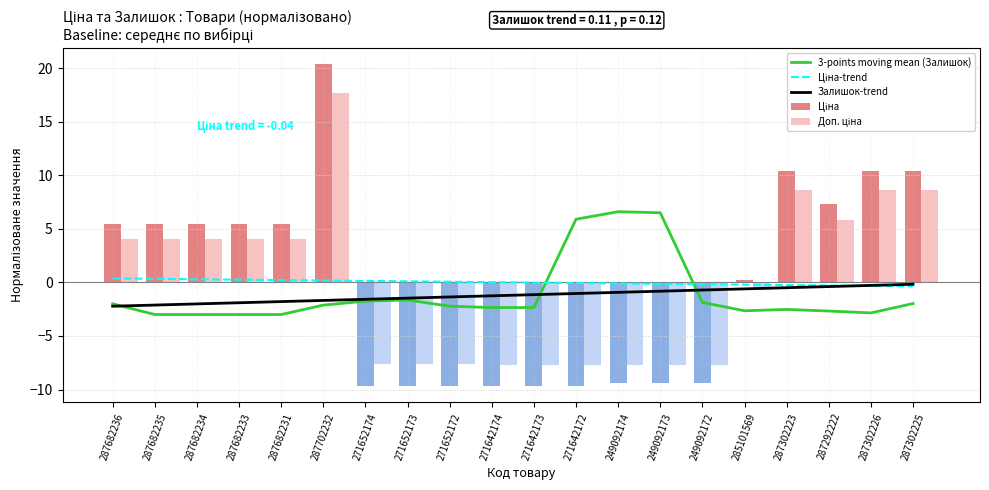

True or false: 3-points moving mean (Залишок) has a value of 6.6 at 249092174.

True